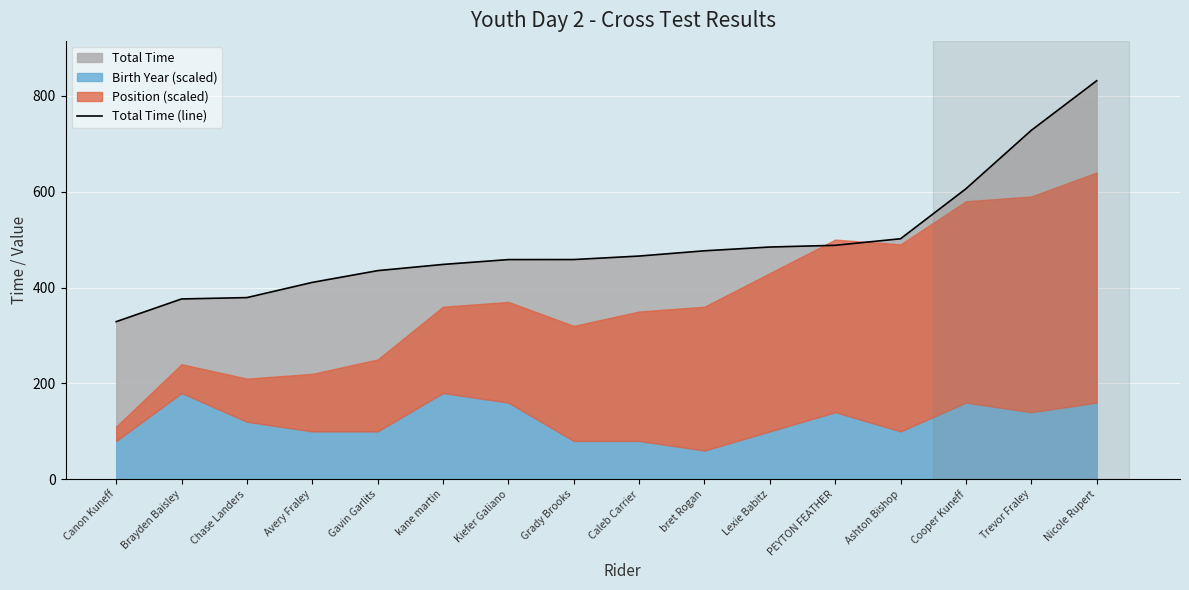

Rank the categories by value from lowest to highest.

Canon Kuneff, Brayden Baisley, Chase Landers, Avery Fraley, Gavin Garlits, kane martin, Kiefer Galiano, Grady Brooks, Caleb Carrier, bret Rogan, Lexie Babitz, PEYTON FEATHER, Ashton Bishop, Cooper Kuneff, Trevor Fraley, Nicole Rupert